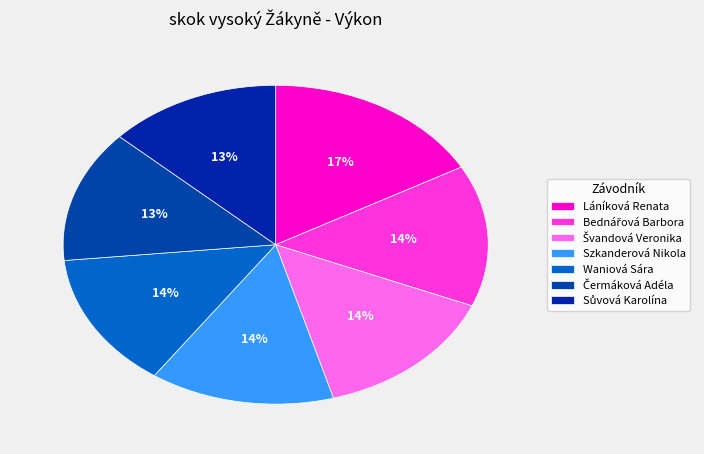

Which category has the smallest portion of the pie?

Sůvová Karolína